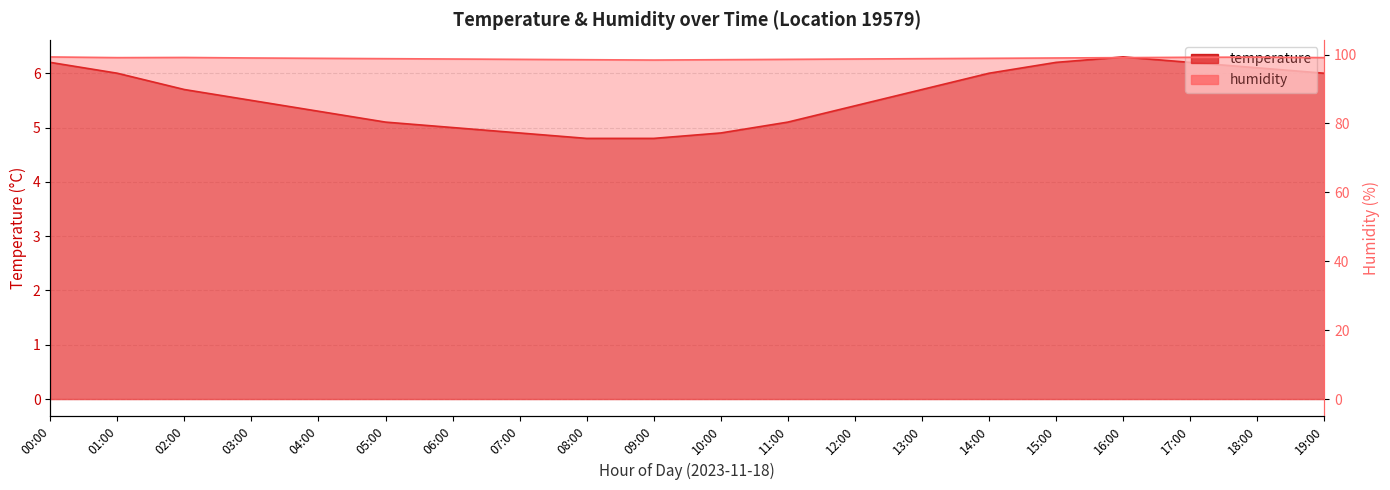

Is it true that temperature equals 5.1 at 05:00?

True